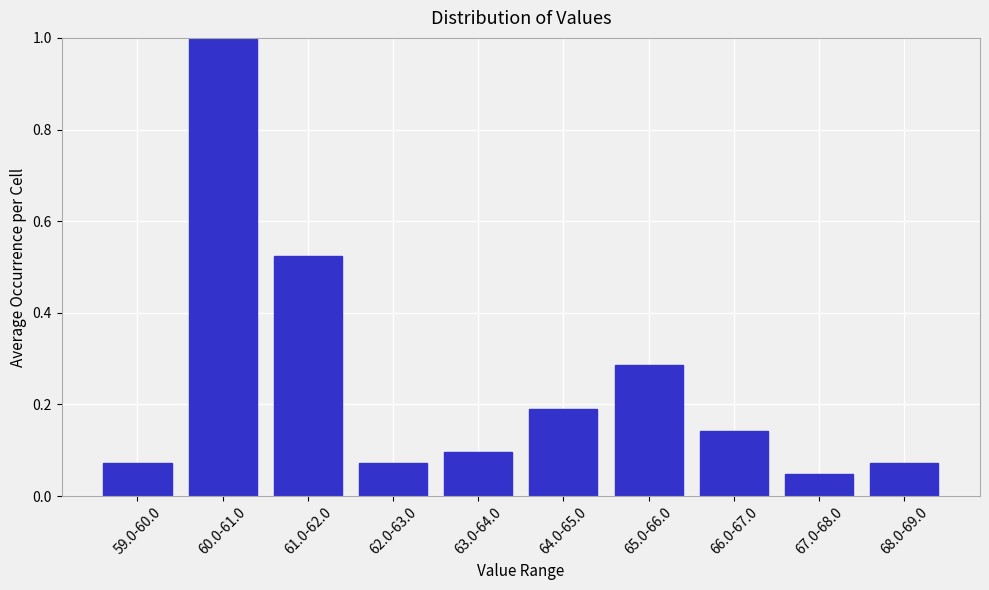

Which label corresponds to the largest value in the chart?

60.0-61.0